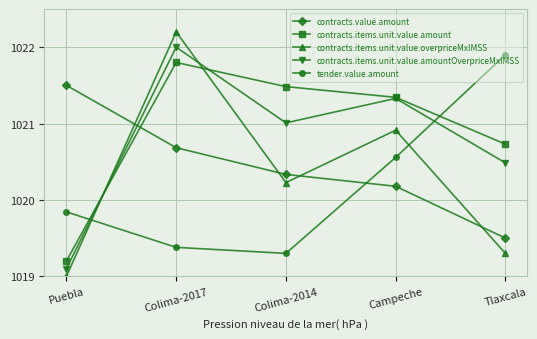

After their last crossing, which series has the higher values: tender.value.amount or contracts.items.unit.value.amount?

tender.value.amount